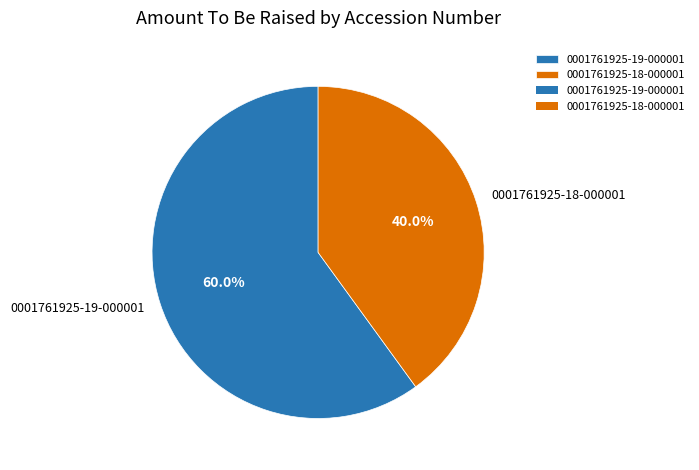

How many slices are in this pie chart?

2